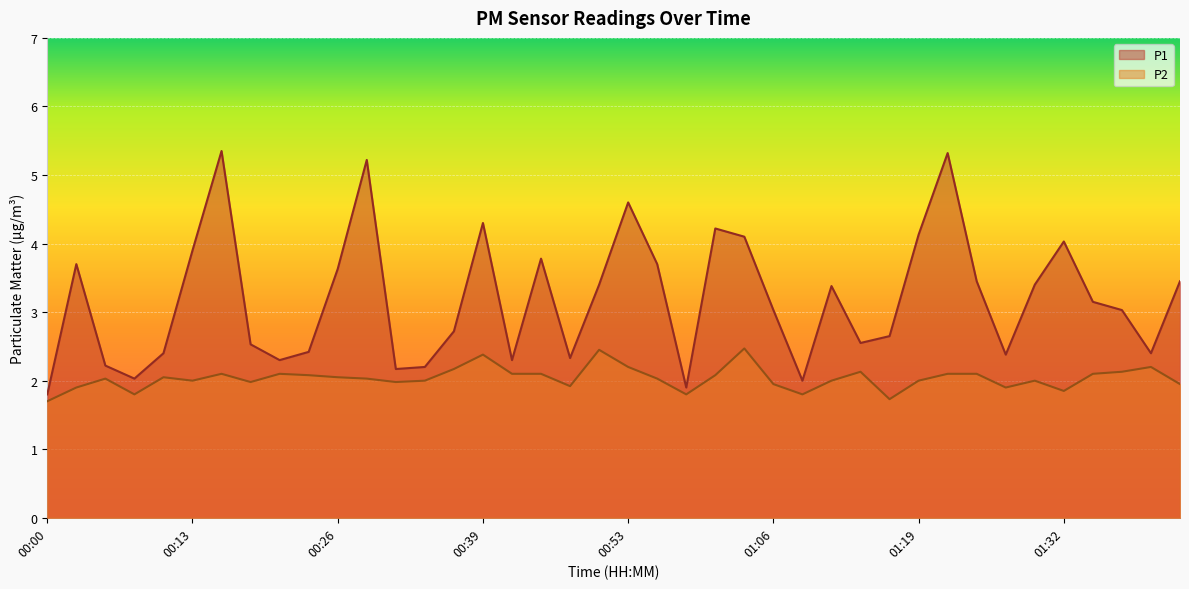

Rank the series at 01:19 from highest to lowest value.

P1, P2